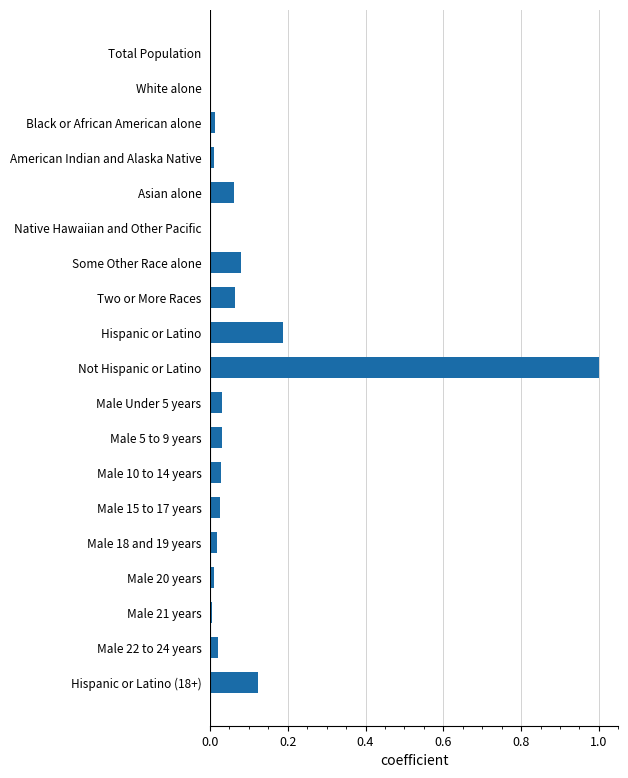

Between Hispanic or Latino (18+) and Some Other Race alone, which is larger?

Hispanic or Latino (18+)